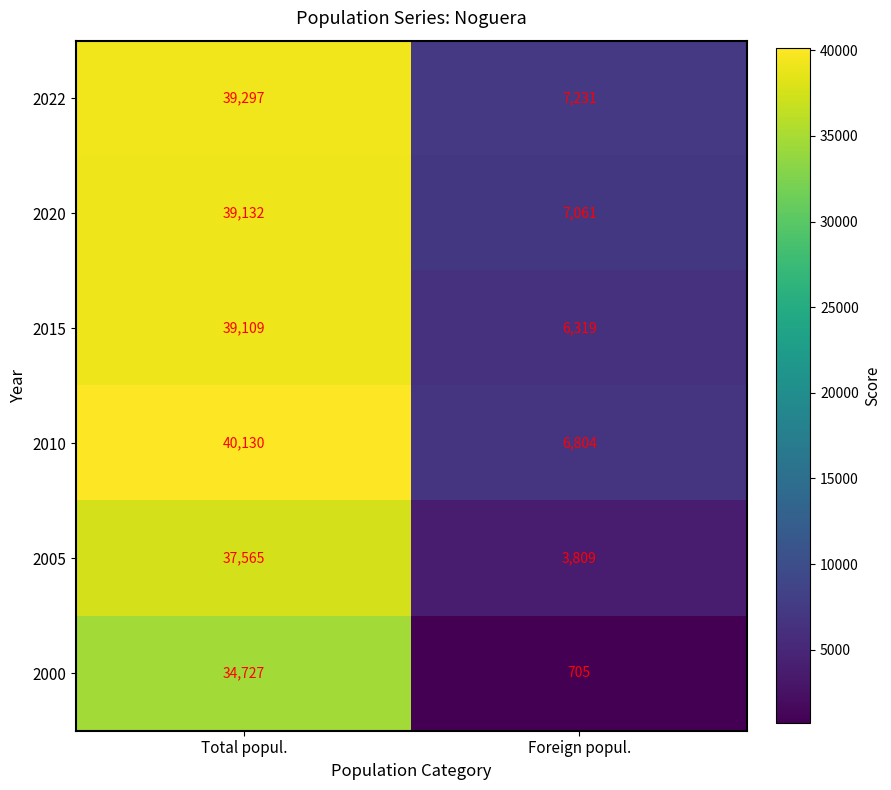

Which series has the largest total across all categories?

2010